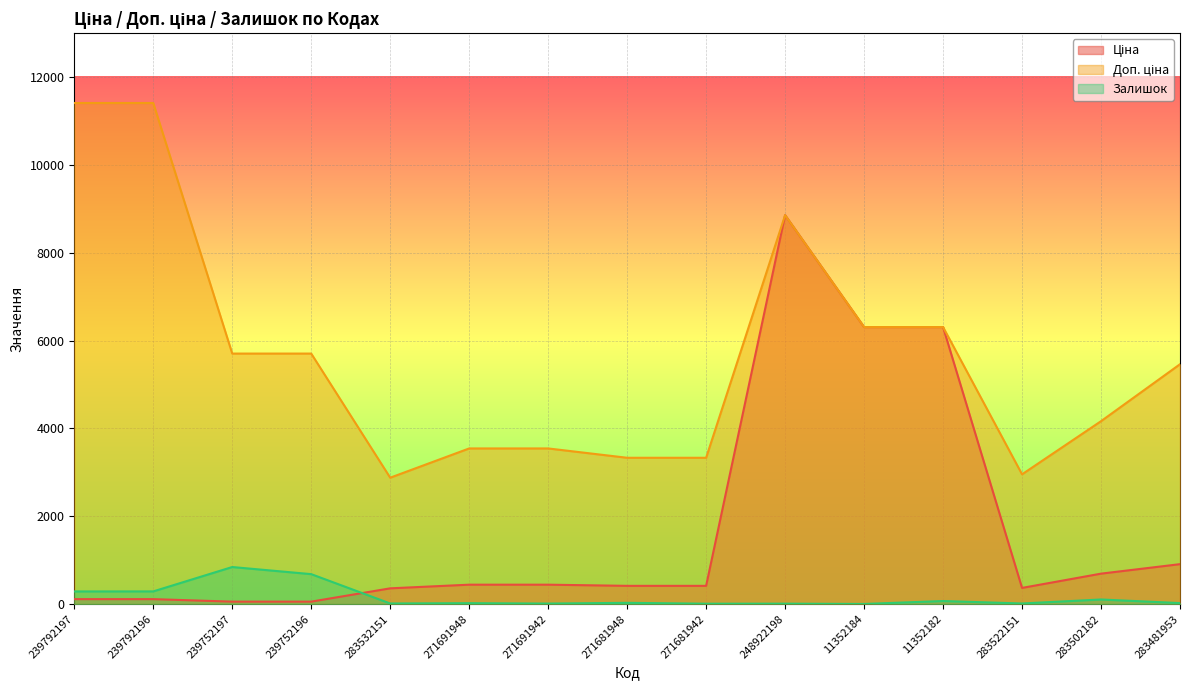

Where does the Доп. ціна series first go above 5462?

239792197